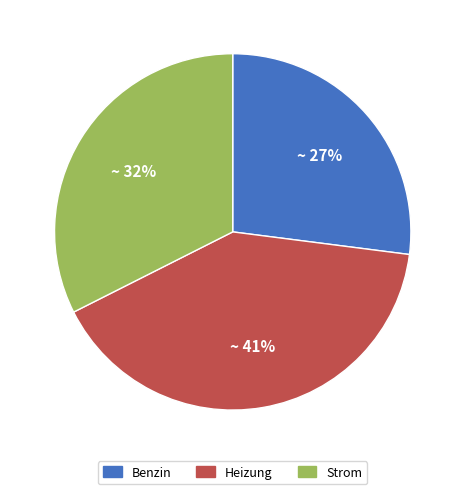

What percentage is the Strom slice, to the nearest percent?

32%